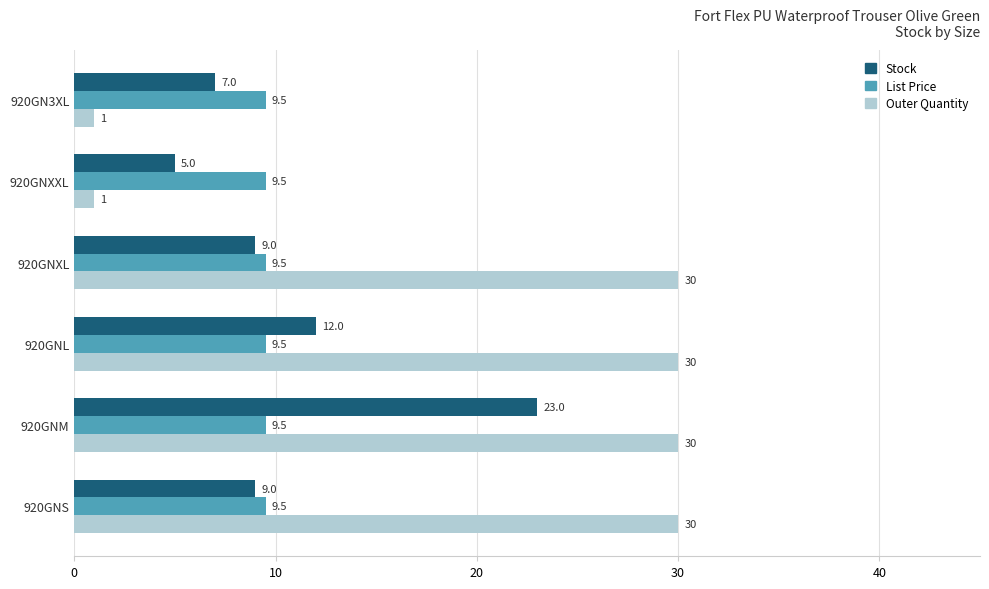

What is the highest value of the Outer Quantity series?

30.0